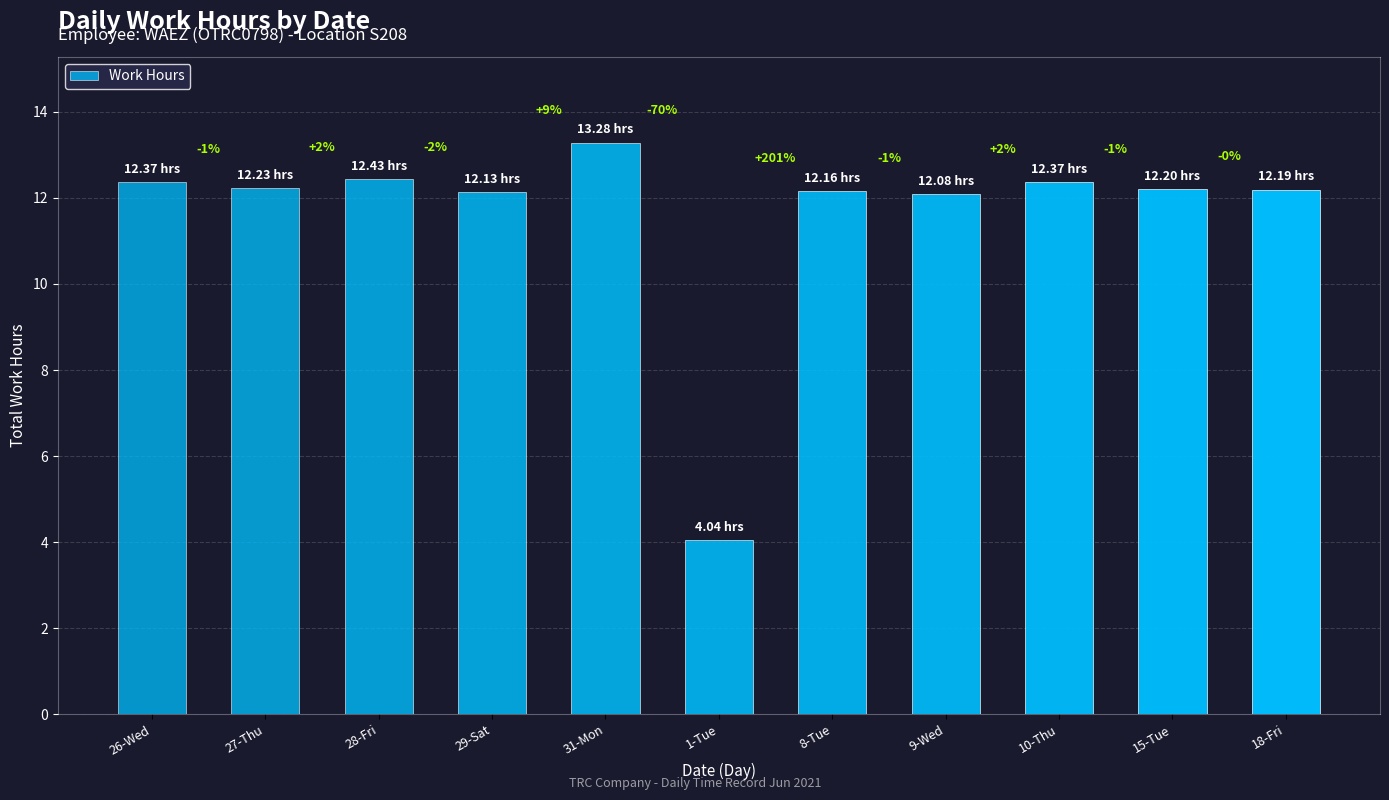

How many bars are there in total?

11